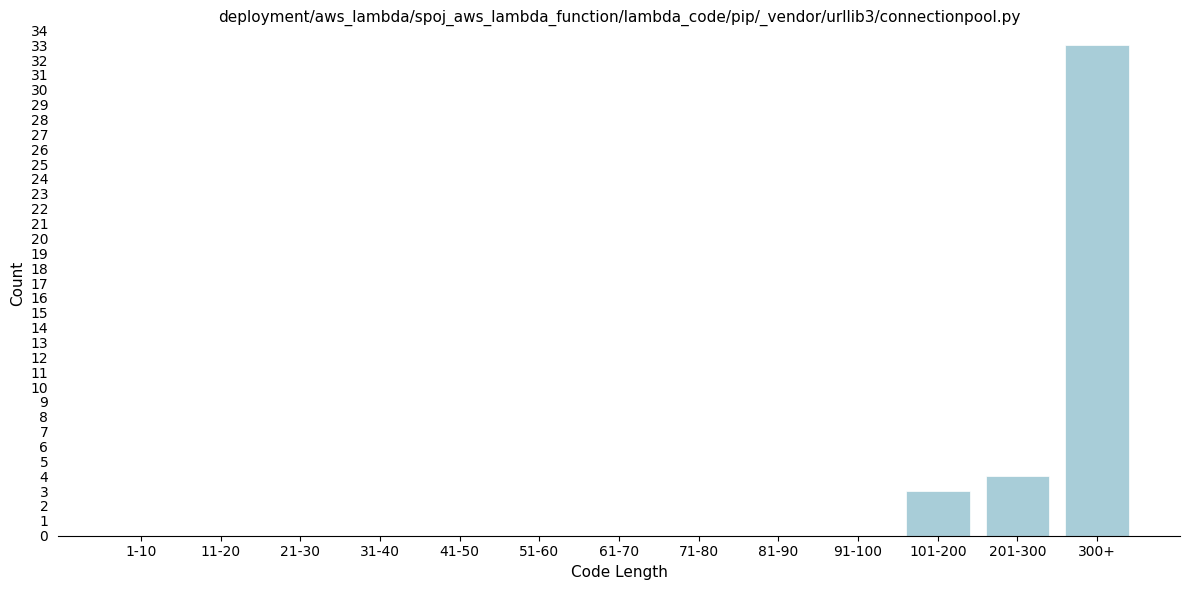

Reading left to right, extract all data points from this chart.

1-10=0	11-20=0	21-30=0	31-40=0	41-50=0	51-60=0	61-70=0	71-80=0	81-90=0	91-100=0	101-200=3	201-300=4	300+=33